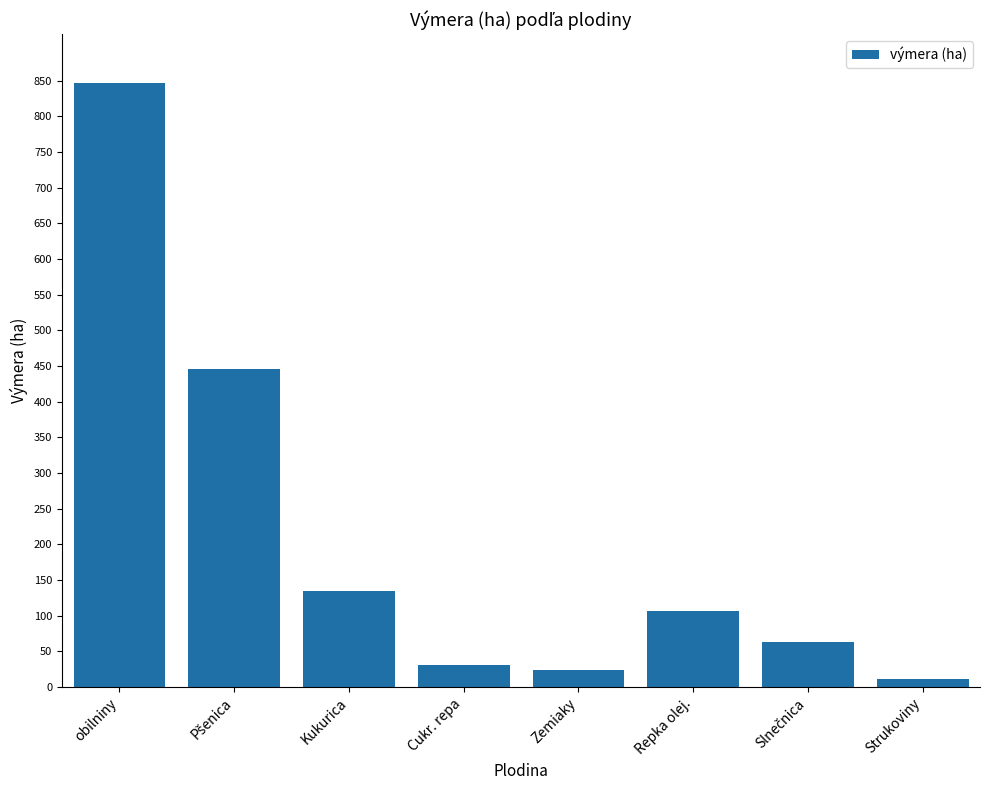

Reading left to right, transcribe all the data shown in this chart.

847.2	446.5	135.2	30.9	23.6	106.4	63.4	12.1